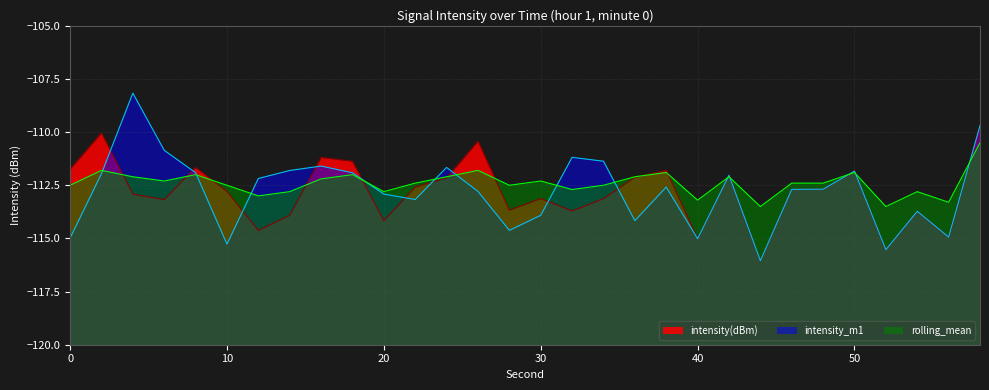

At which category does rolling_mean reach its first local peak?

2